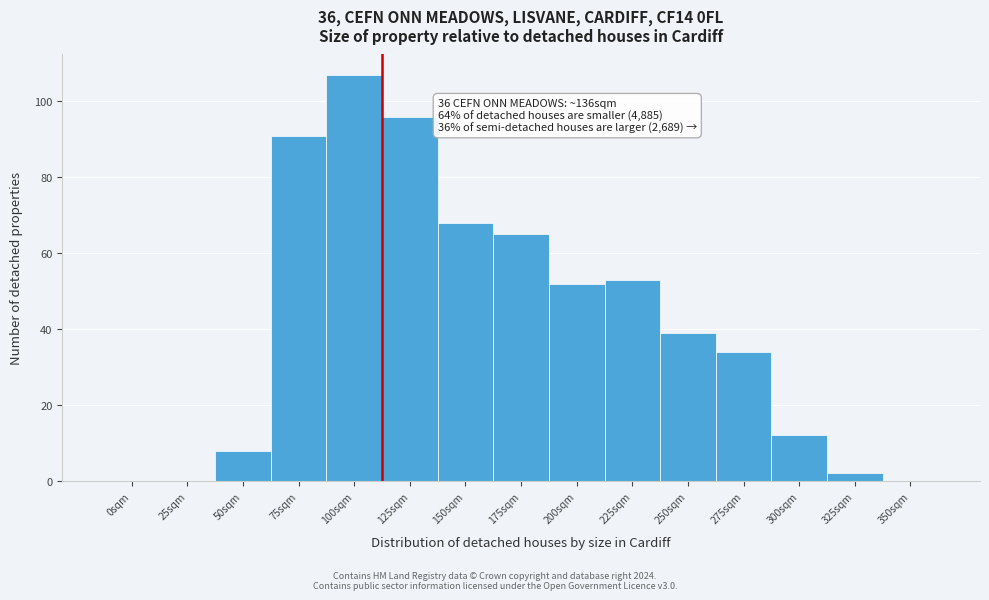

Reading left to right, what are all the values shown in this chart?

0sqm=0	25sqm=0	50sqm=8	75sqm=91	100sqm=107	125sqm=96	150sqm=68	175sqm=65	200sqm=52	225sqm=53	250sqm=39	275sqm=34	300sqm=12	325sqm=2	350sqm=0